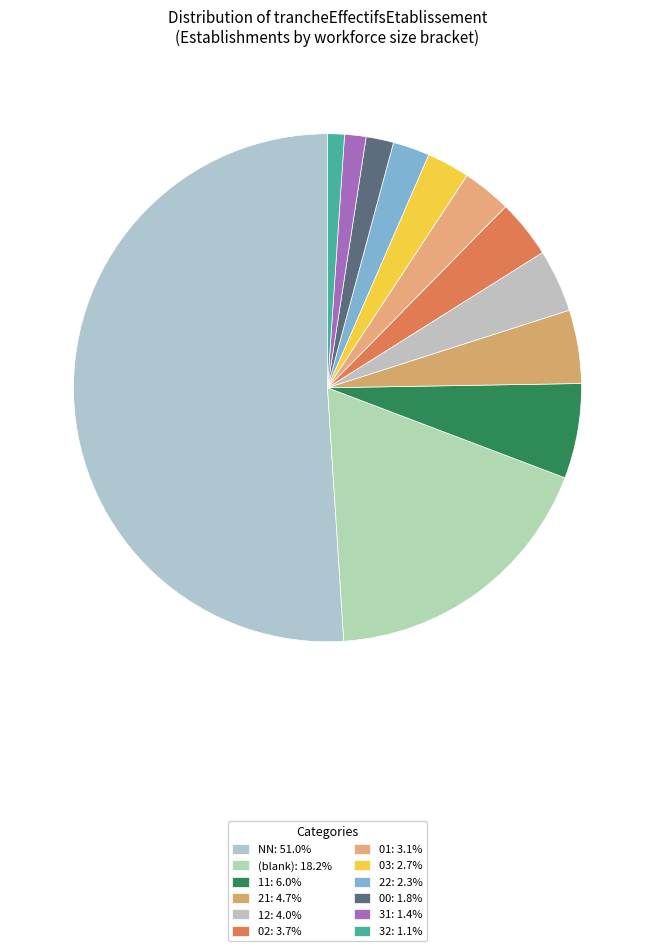

Is there any slice that represents more than half of the pie?

Yes